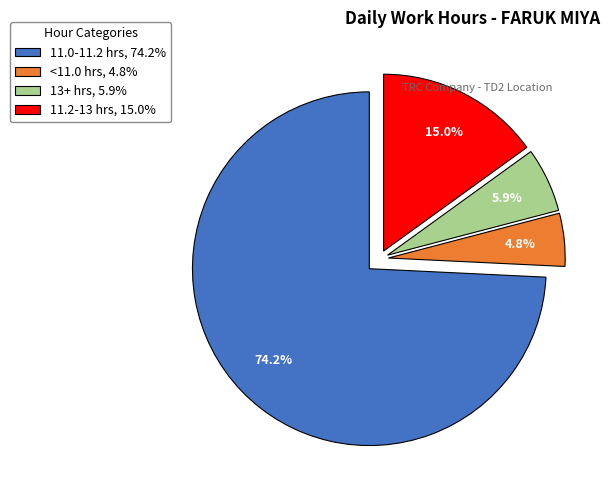

What is the largest slice in the pie chart?

11.0-11.2 hrs, 74.2%